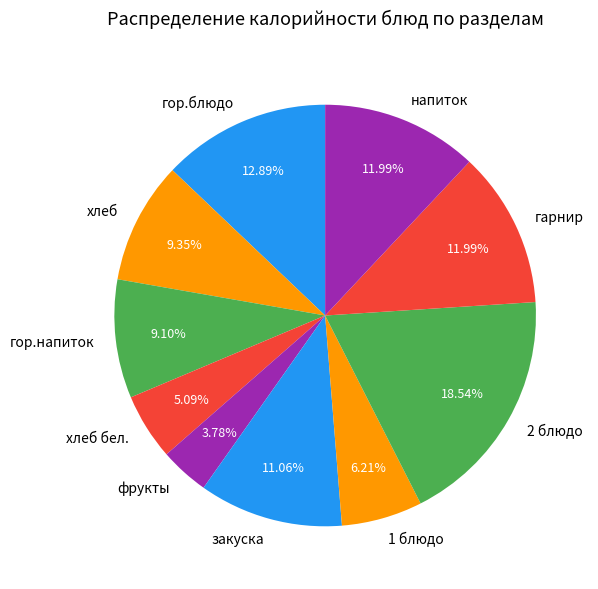

How many segments does this pie chart have?

10